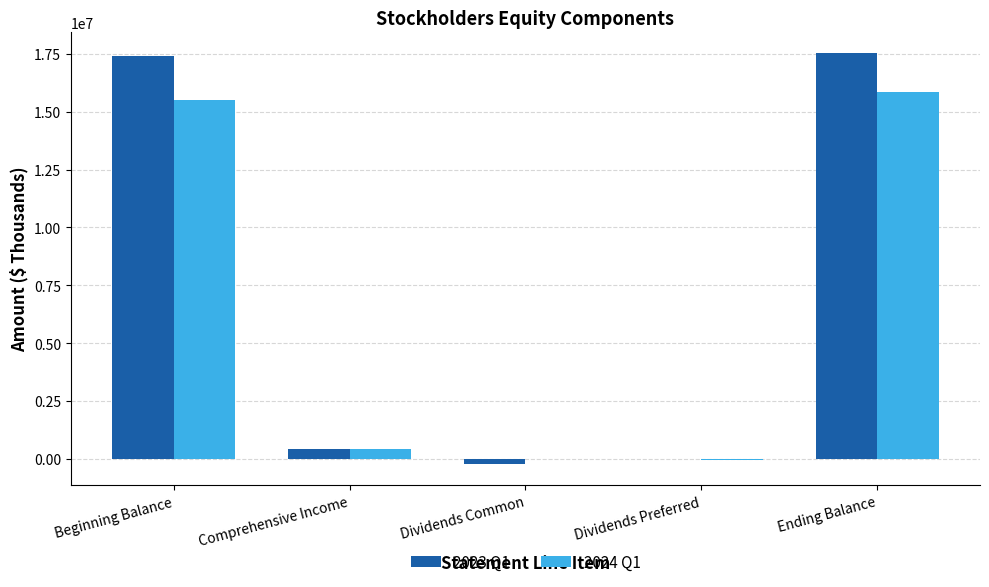

How many groups of bars are there?

5